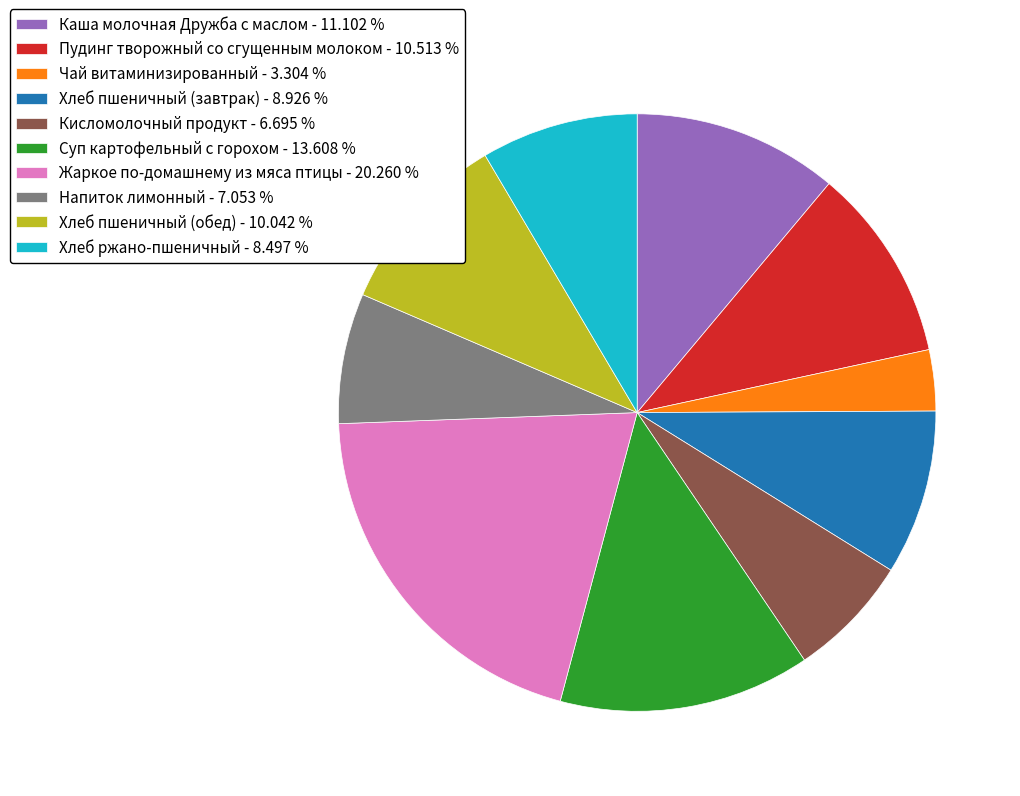

Which has a higher value, Чай витаминизированный or Напиток лимонный?

Напиток лимонный